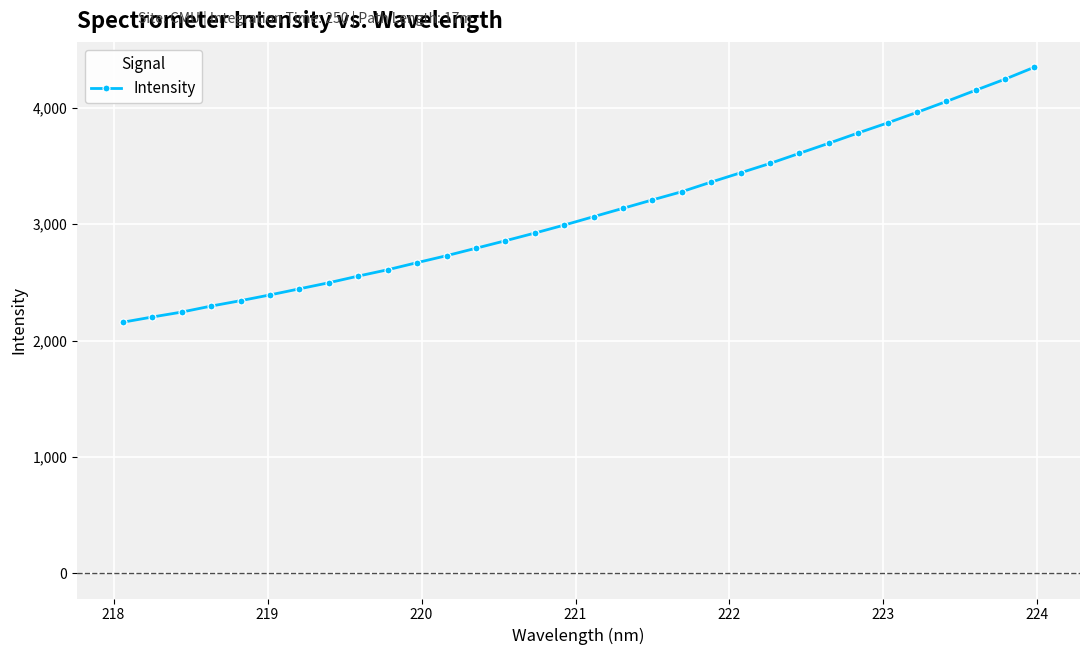

What is the minimum value shown in the chart?

2158.0